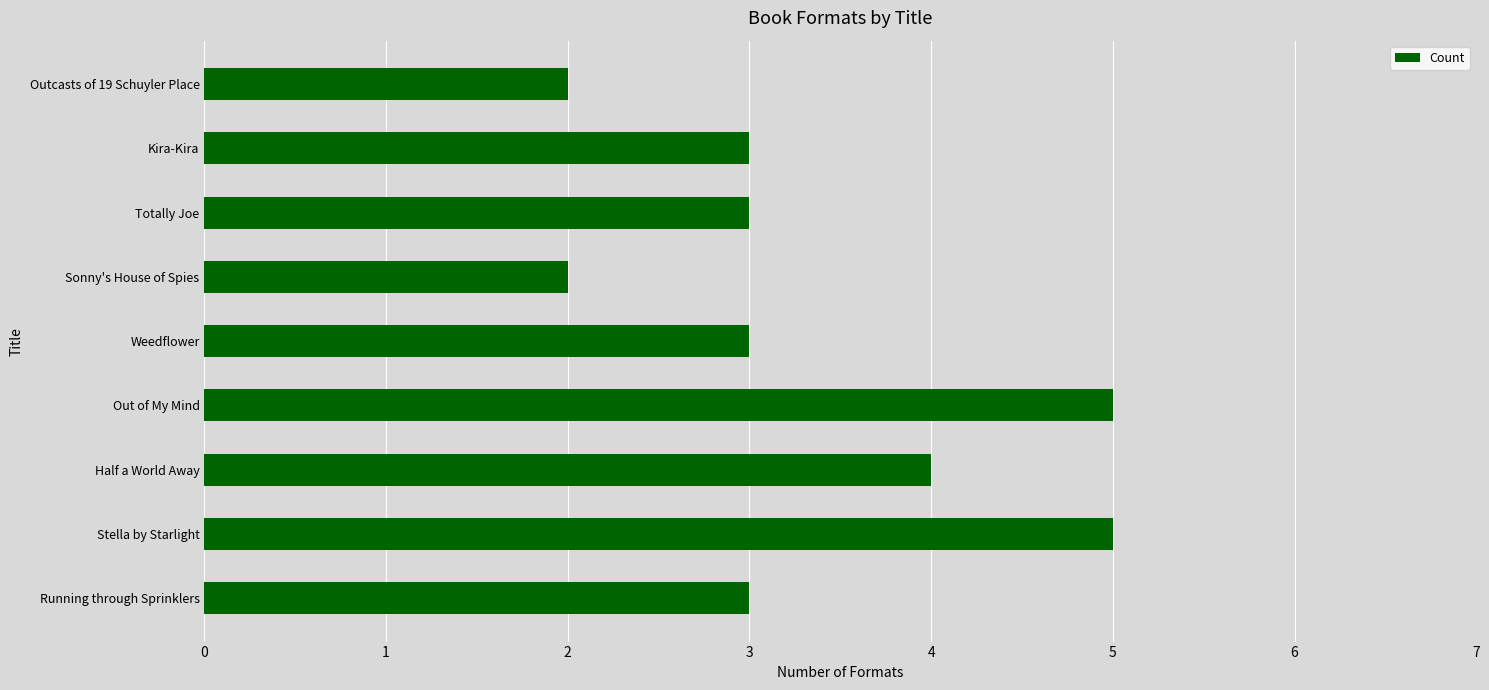

What is the maximum value shown in the chart?

5